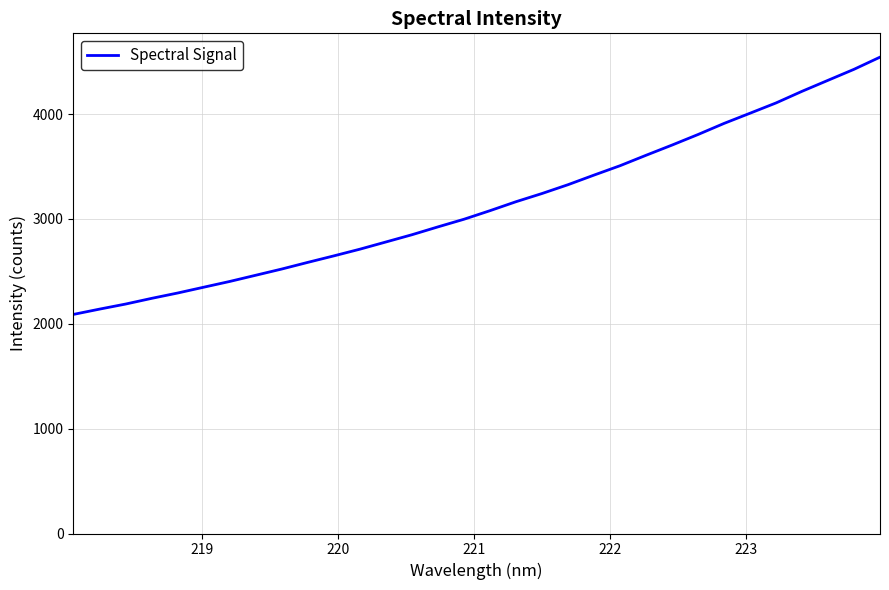

What is the difference between the maximum and minimum values?

2453.5